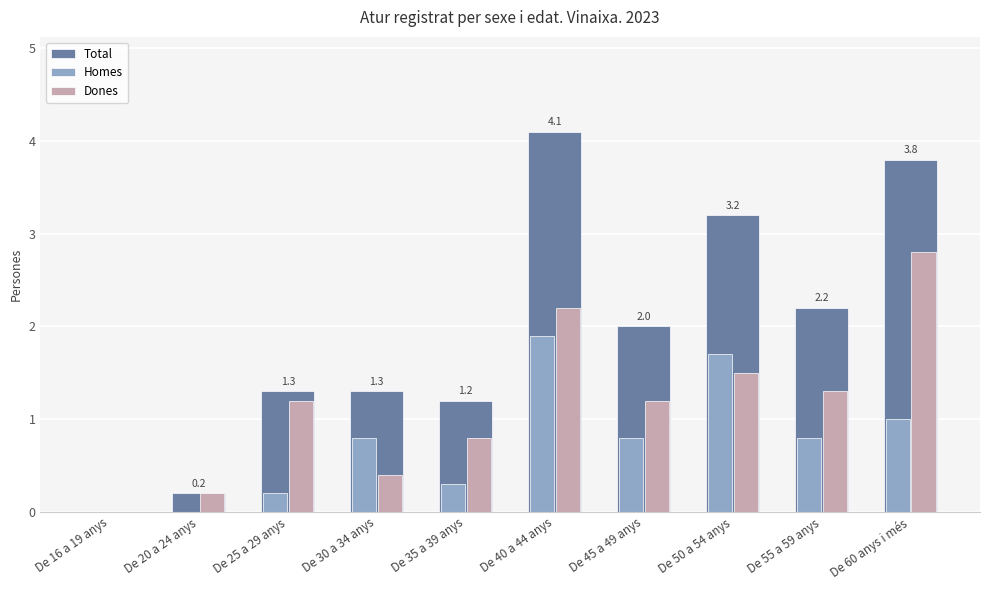

The value of Homes at De 20 a 24 anys is 0.0. True or false?

True